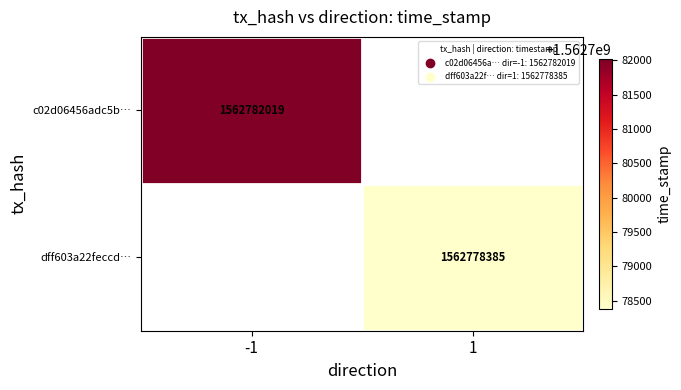

True or false: dff603a22feccd… has a value of 2748149611 at 1.

False